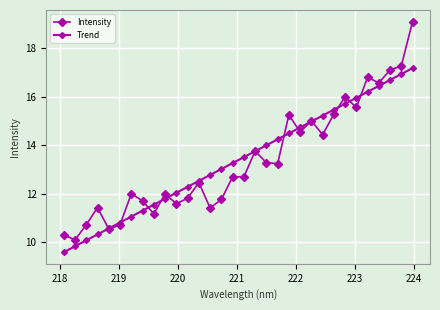

What is the minimum value shown in the chart?

9.6